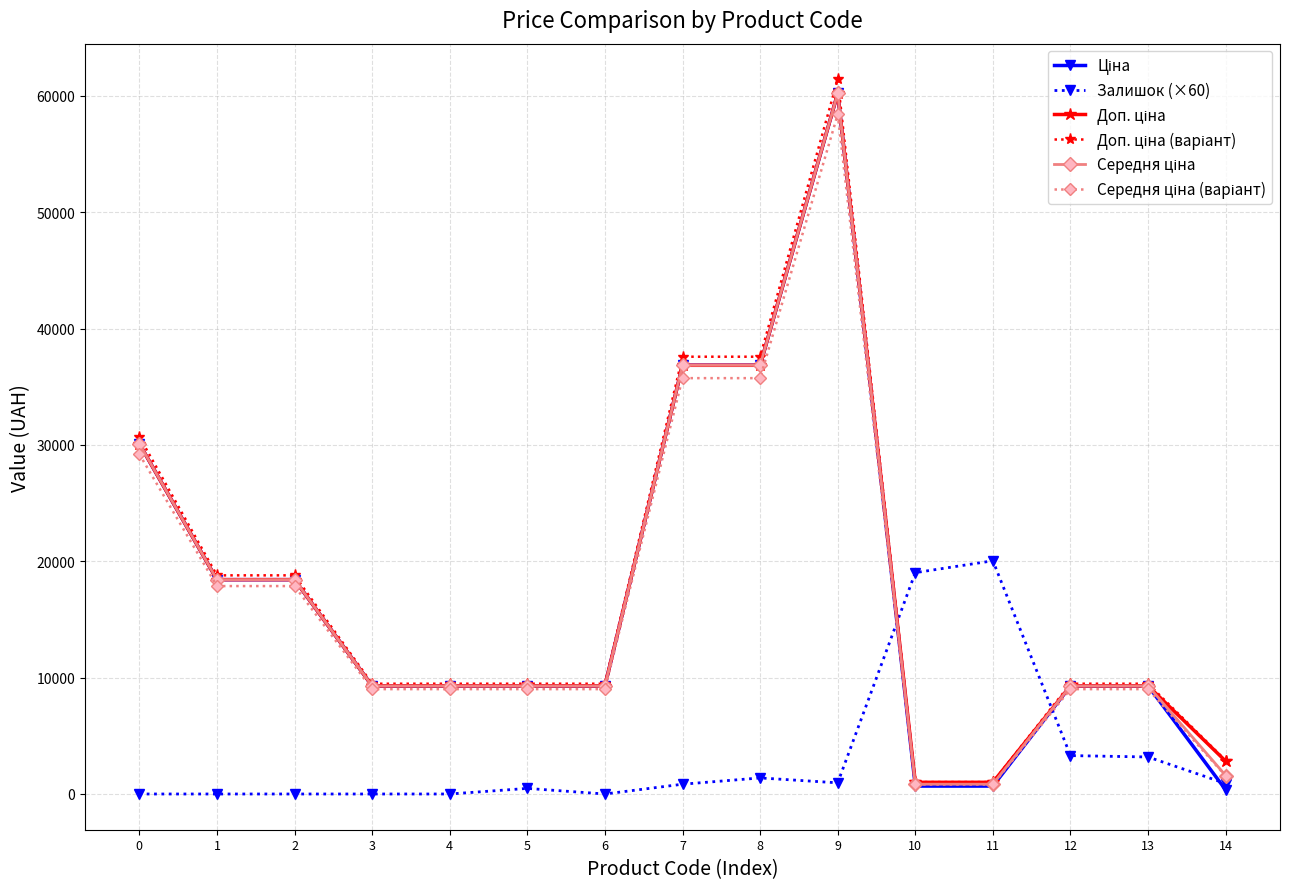

What is the spread (max minus min) of values at 0?

30704.8